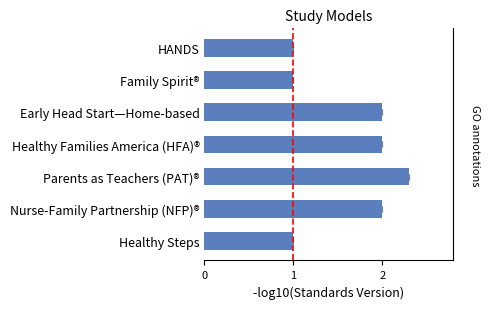

How many values are below 2?

3